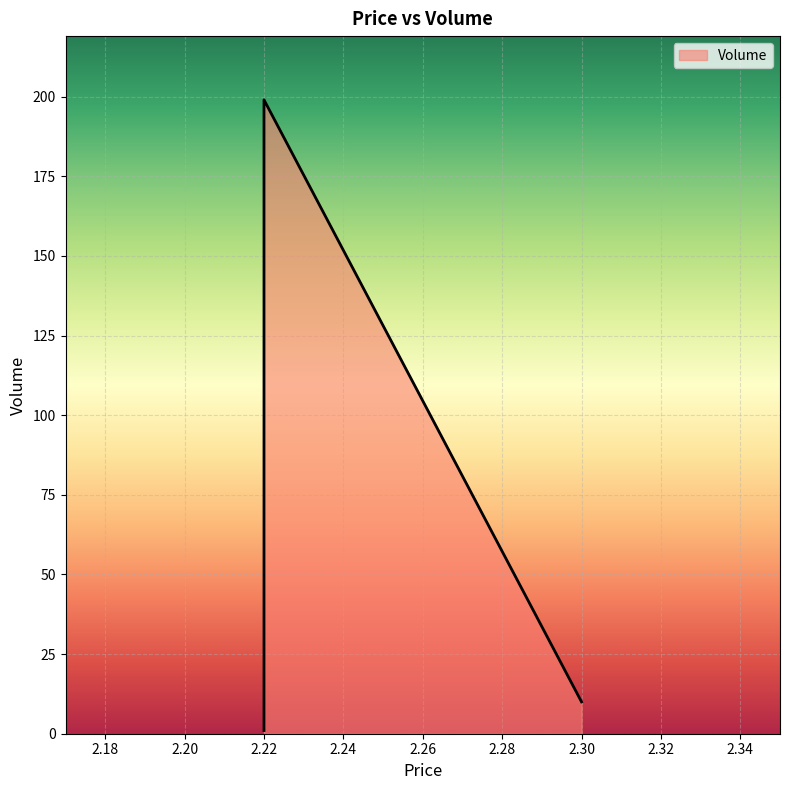

True or false: the data shows 199 at 2.22.

True